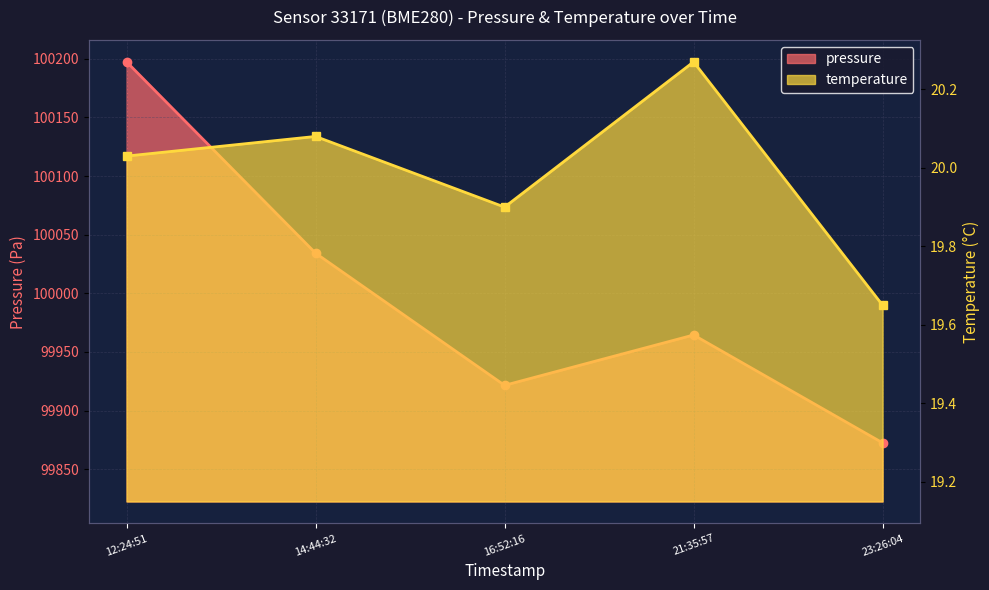

What is the sum of all pressure values?

499990.0